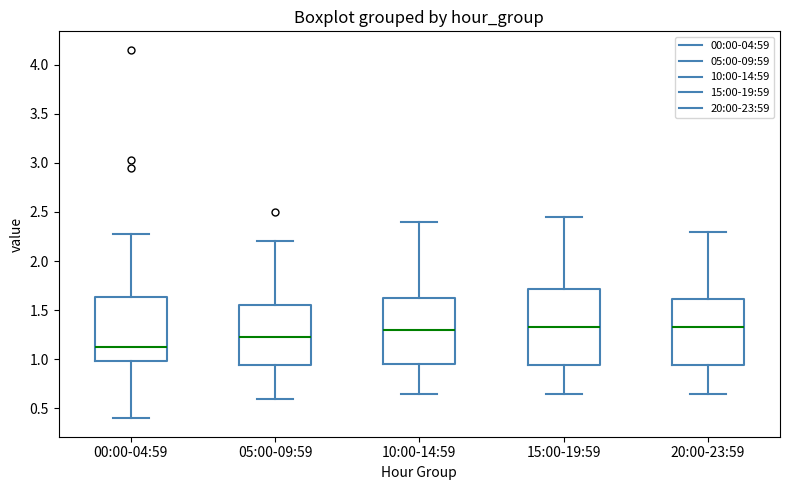

Reading left to right, transcribe this box plot: for each box, give where its median line is, the range the box spans, and where its two whiskers end, as read against the y-axis. The values are not printed on the chart, so give them approximately, as read against the axis.

00:00-04:59: median 1.15, box 1.00 to 1.65, whiskers 0.40 to 2.30
05:00-09:59: median 1.25, box 0.95 to 1.55, whiskers 0.60 to 2.20
10:00-14:59: median 1.30, box 0.95 to 1.65, whiskers 0.65 to 2.40
15:00-19:59: median 1.35, box 0.95 to 1.70, whiskers 0.65 to 2.45
20:00-23:59: median 1.35, box 0.95 to 1.60, whiskers 0.65 to 2.30